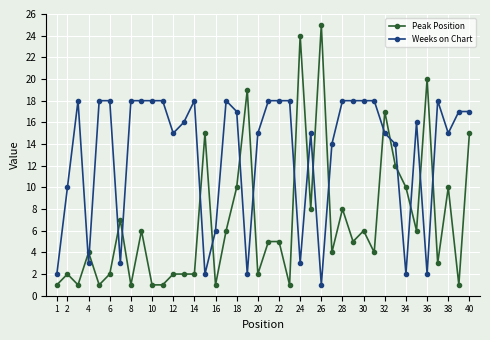

How many lines are shown in the chart?

2